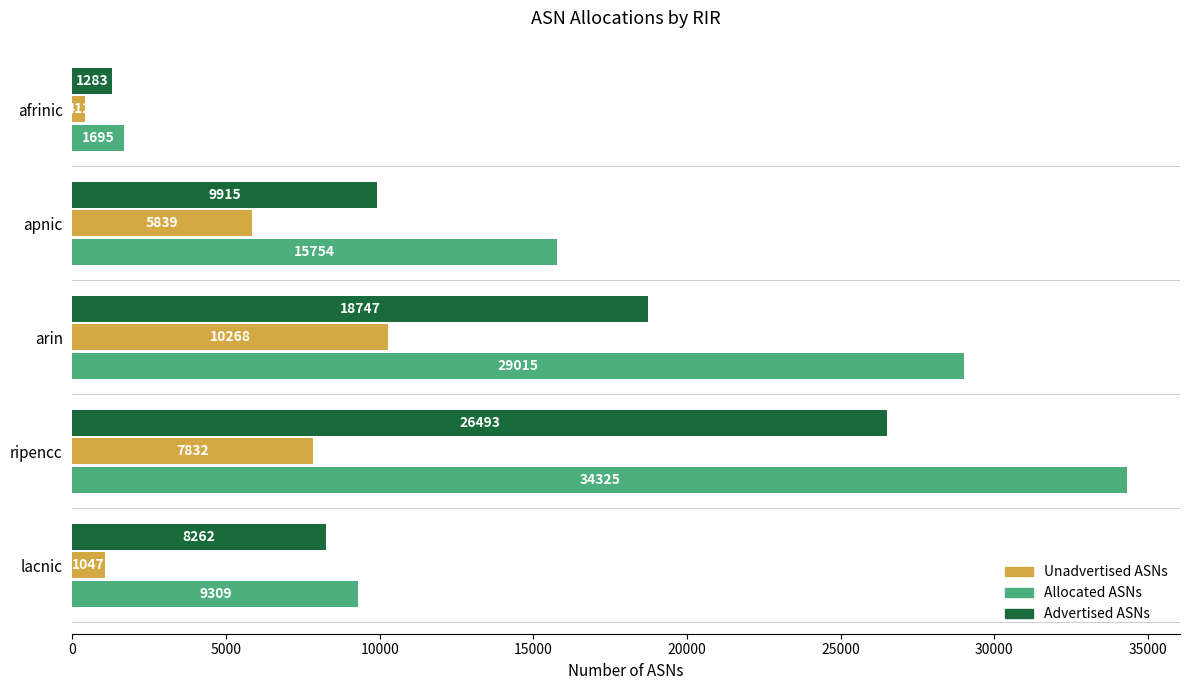

What are all the series names shown in the legend?

Unadvertised ASNs, Allocated ASNs, Advertised ASNs